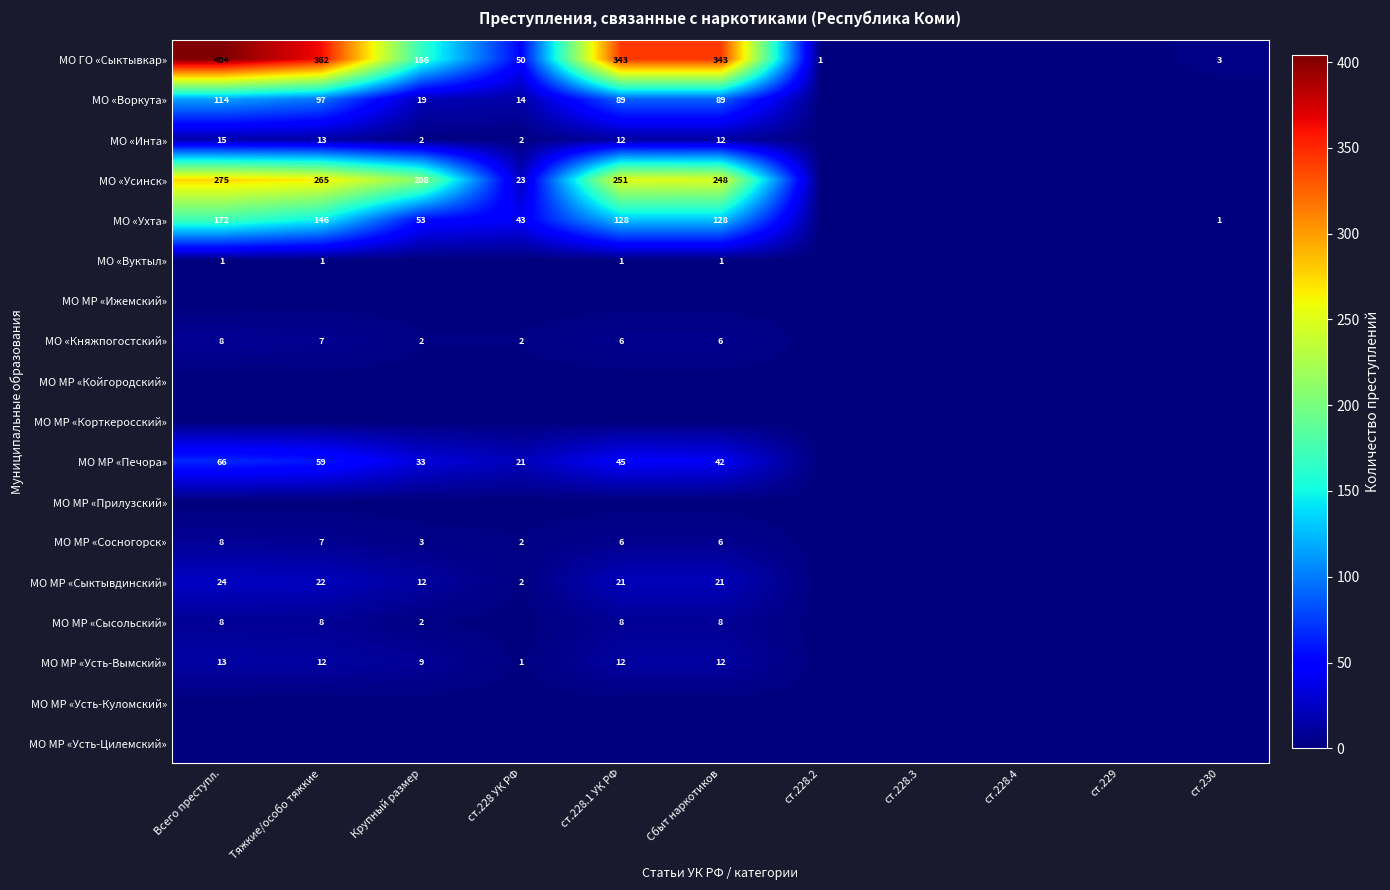

The value of МО «Ухта» at ст.228.1 УК РФ is 172. True or false?

False